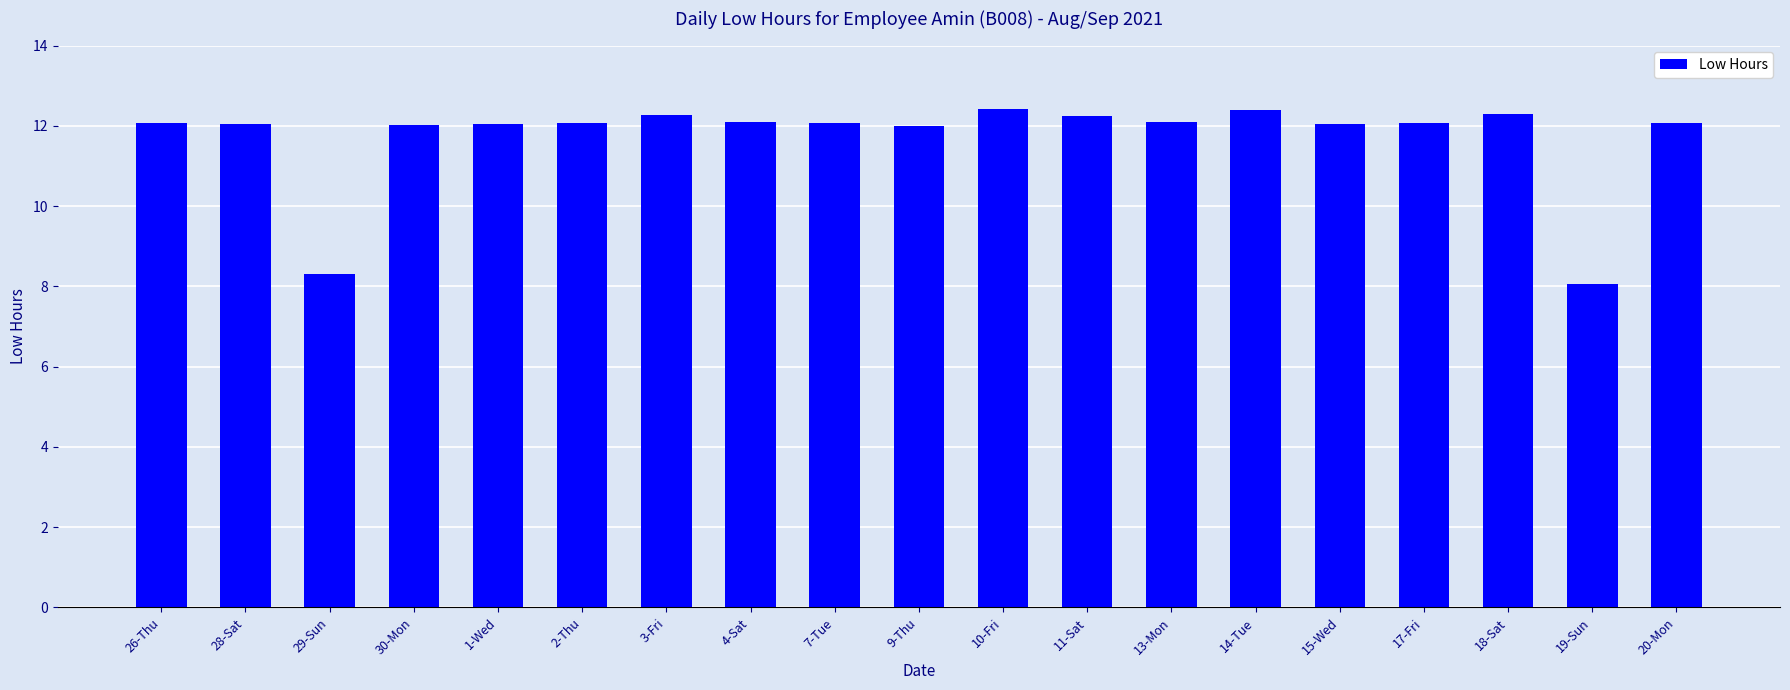

Where is the data nearest to the value 10?

29-Sun